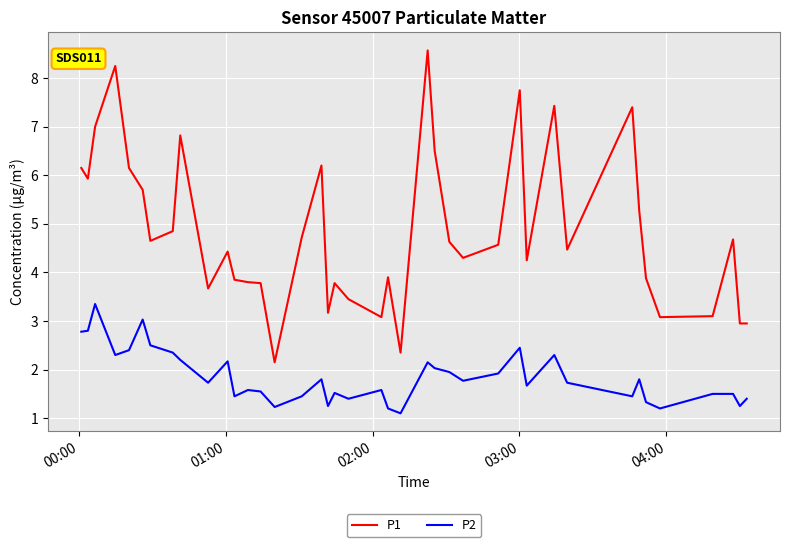

What is the maximum value shown in the chart?

8.6